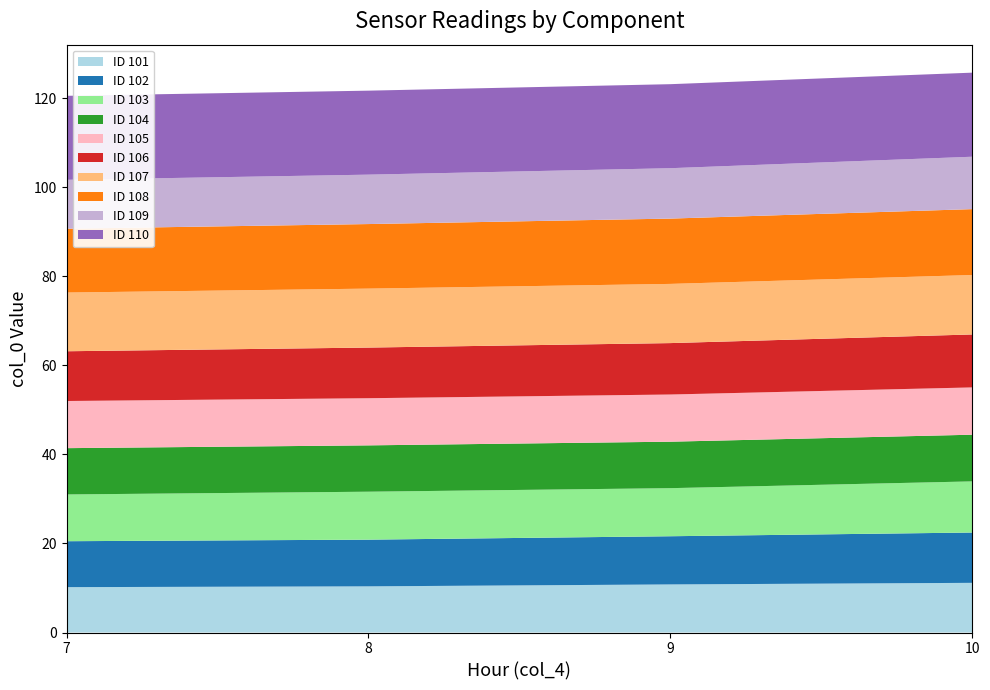

What is the total value across all series at 9?

123.1